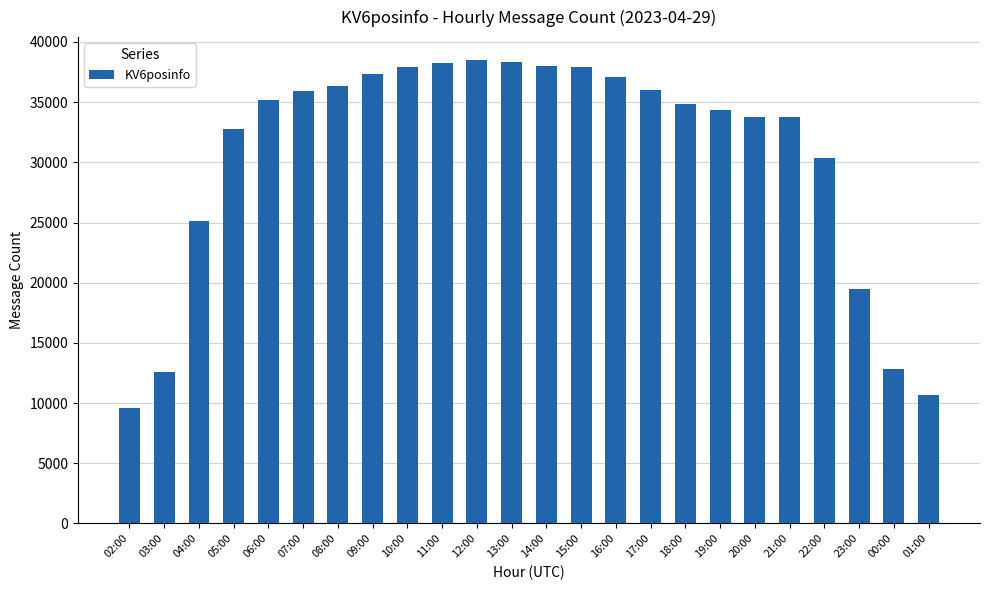

What is the ratio of the value at 09:00 to the value at 03:00?

3.0